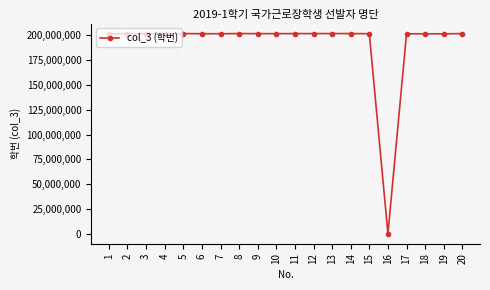

What is the value of the 3rd point from the left?

201722580